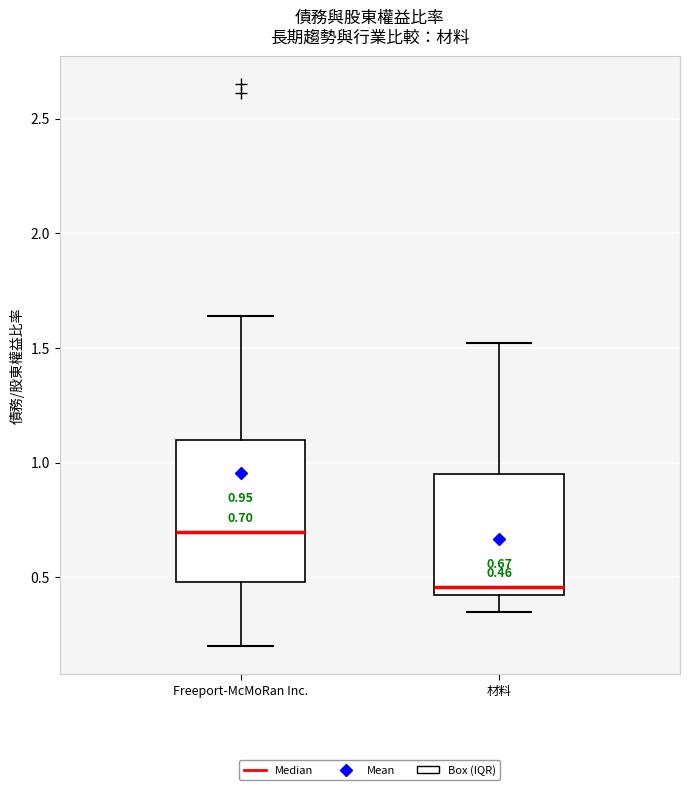

Which box has the highest median line?

Freeport-McMoRan Inc.